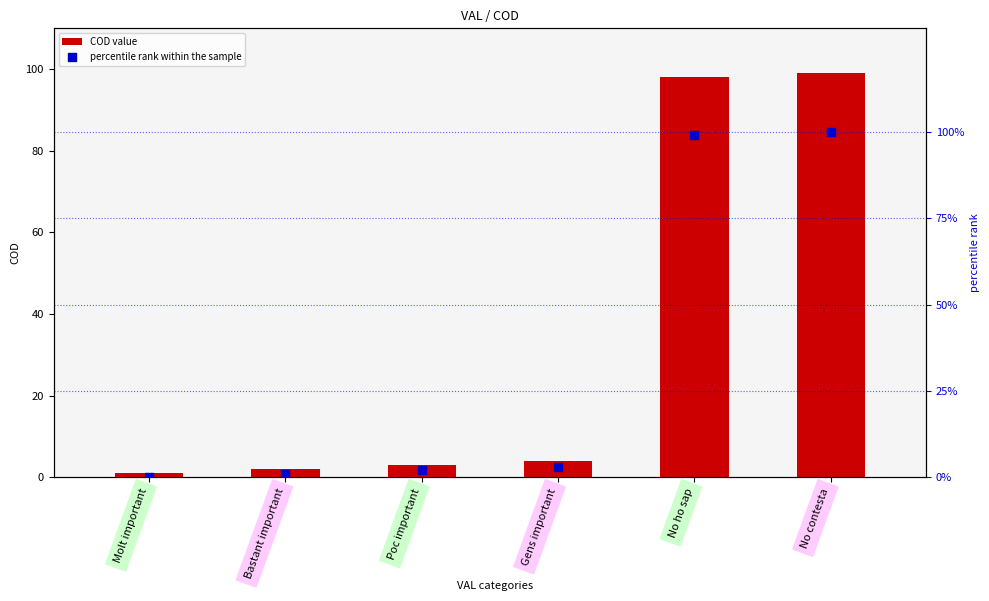

Which series reaches the maximum Y coordinate?

percentile rank within the sample